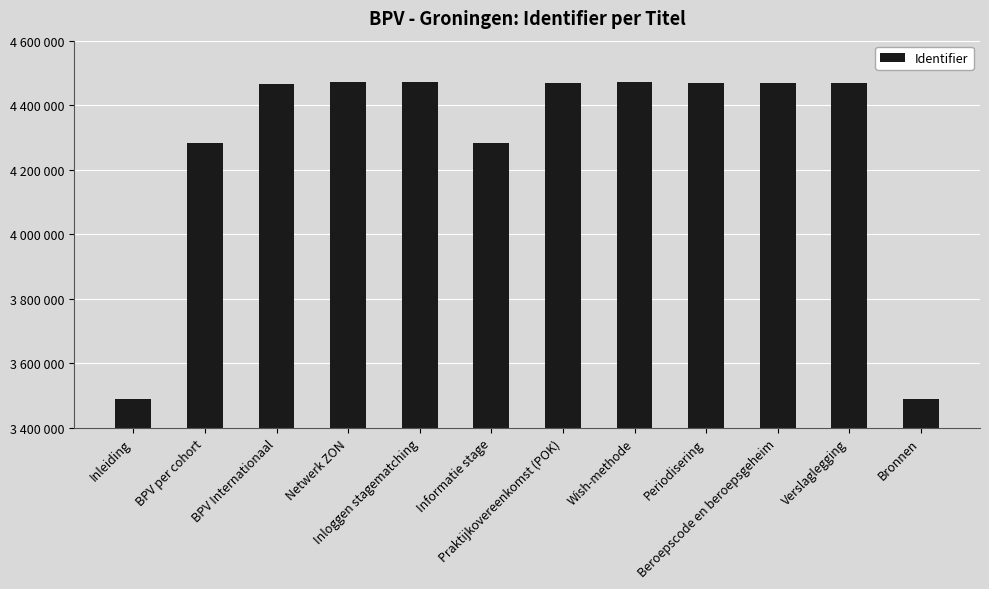

What is the sum of the values at Periodisering and Inloggen stagematching?

8940952